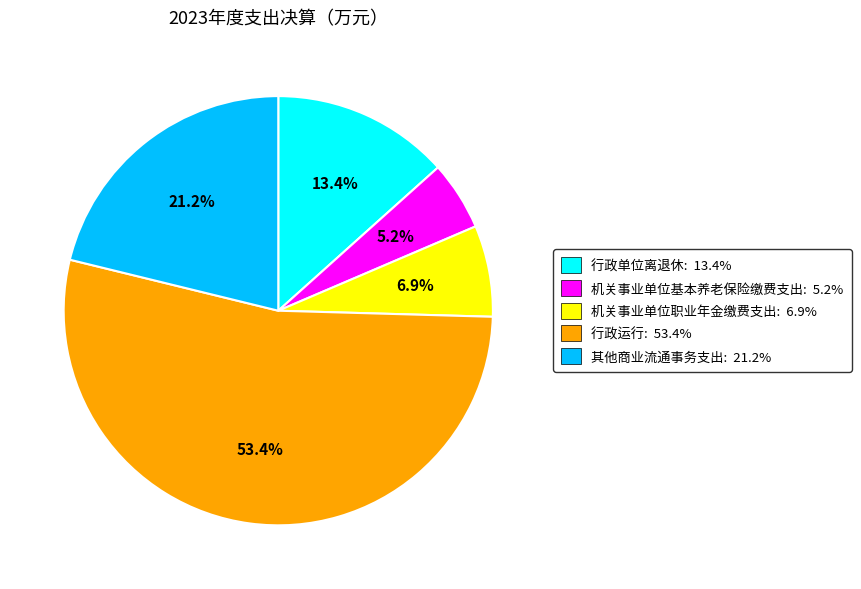

What percentage is the 机关事业单位基本养老保险缴费支出 slice, to the nearest percent?

5%